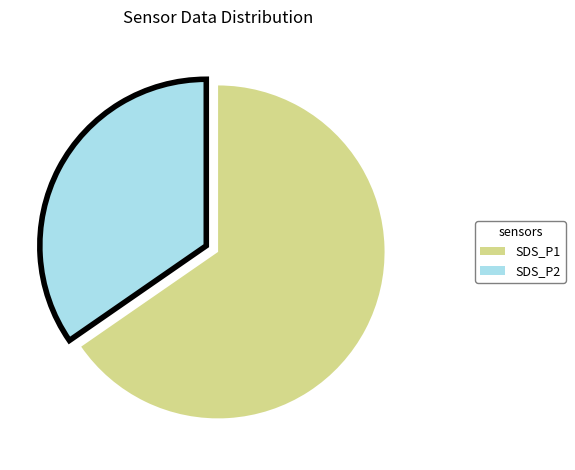

Is there a majority slice in this chart?

Yes